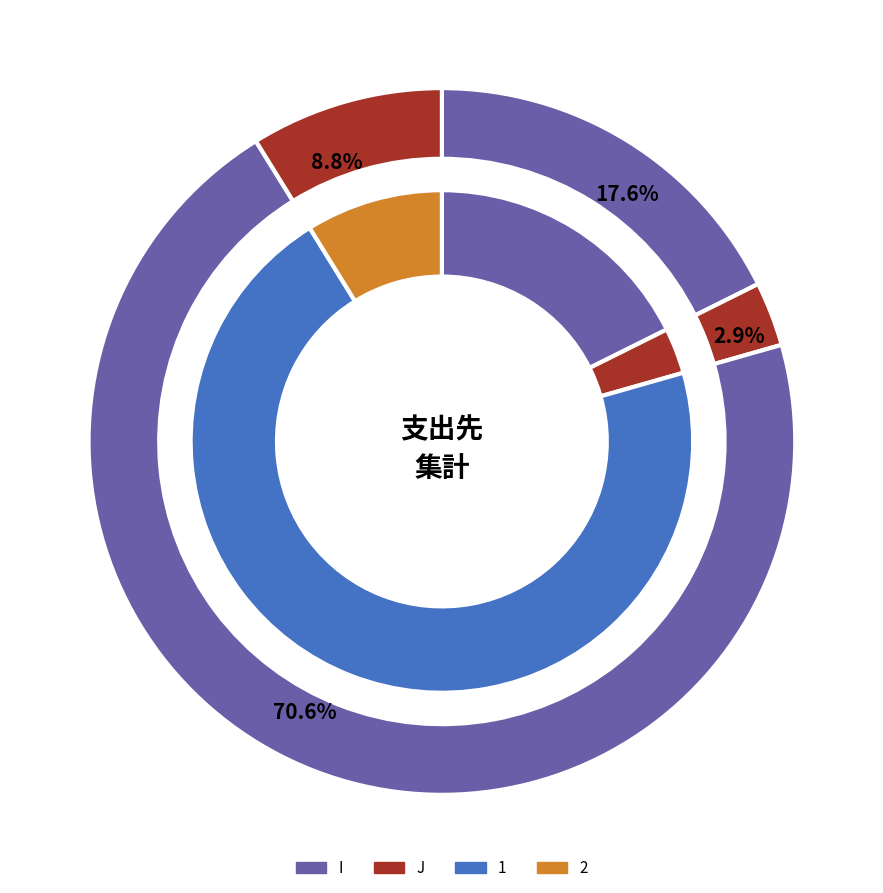

What is the change in value from I to 1?

+90